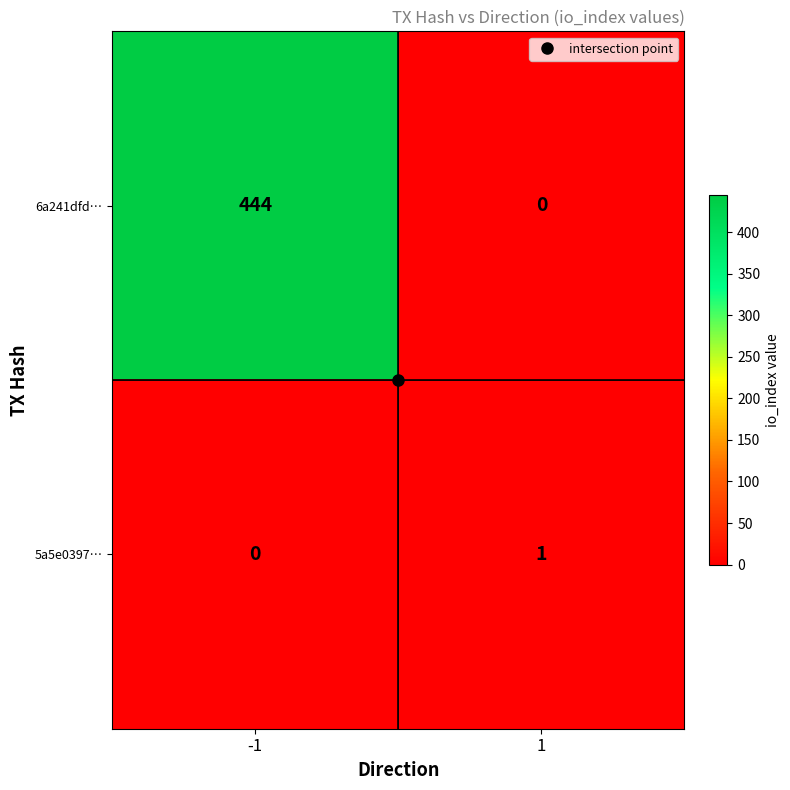

What is the sum of the 6a241dfd… values at 1 and -1?

444